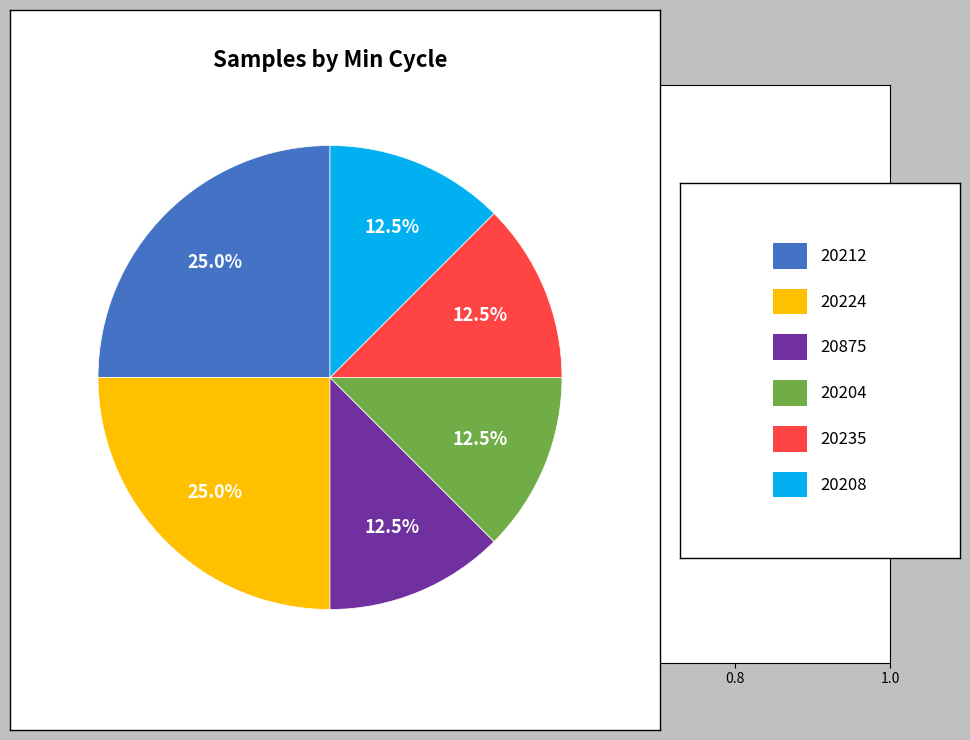

Is there any slice that represents more than half of the pie?

No